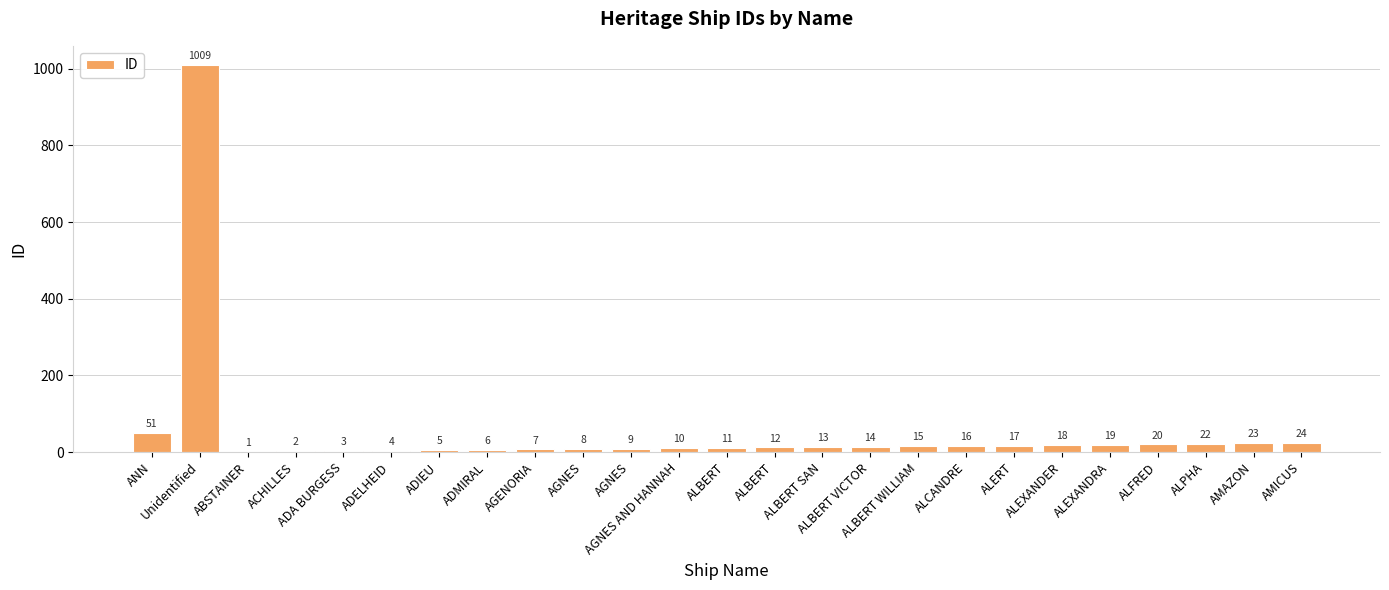

What is the ratio of the value at AGNES to the value at ALBERT VICTOR?

0.6